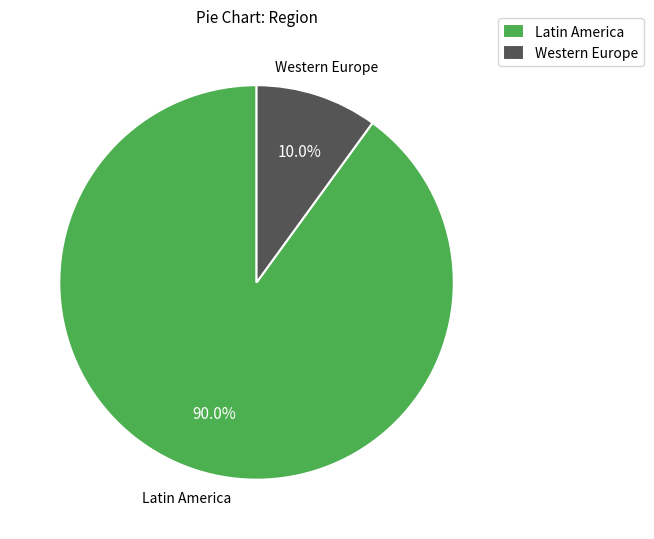

What is the smallest slice in the pie chart?

Western Europe